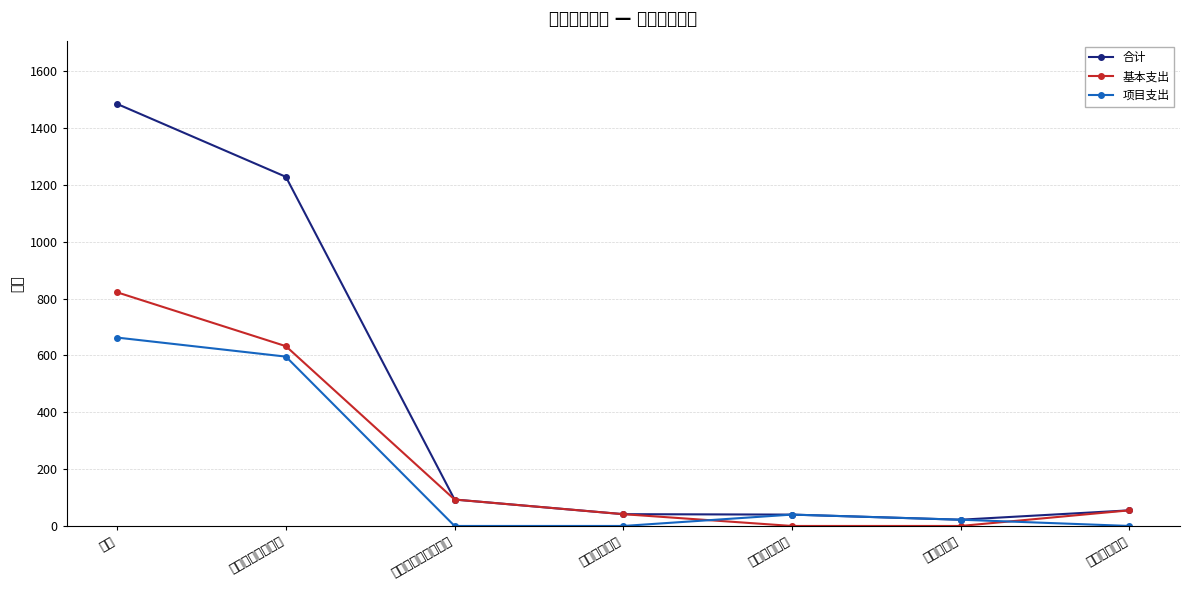

How many values in 基本支出 are above zero?

5